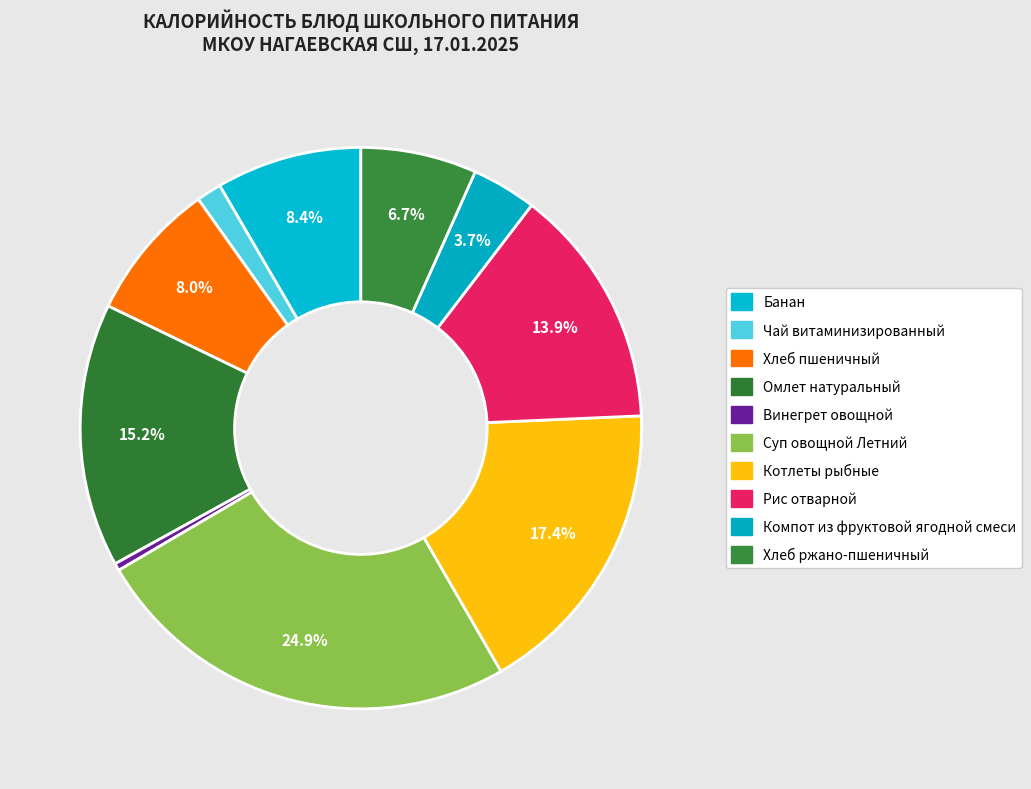

How many segments does this pie chart have?

10